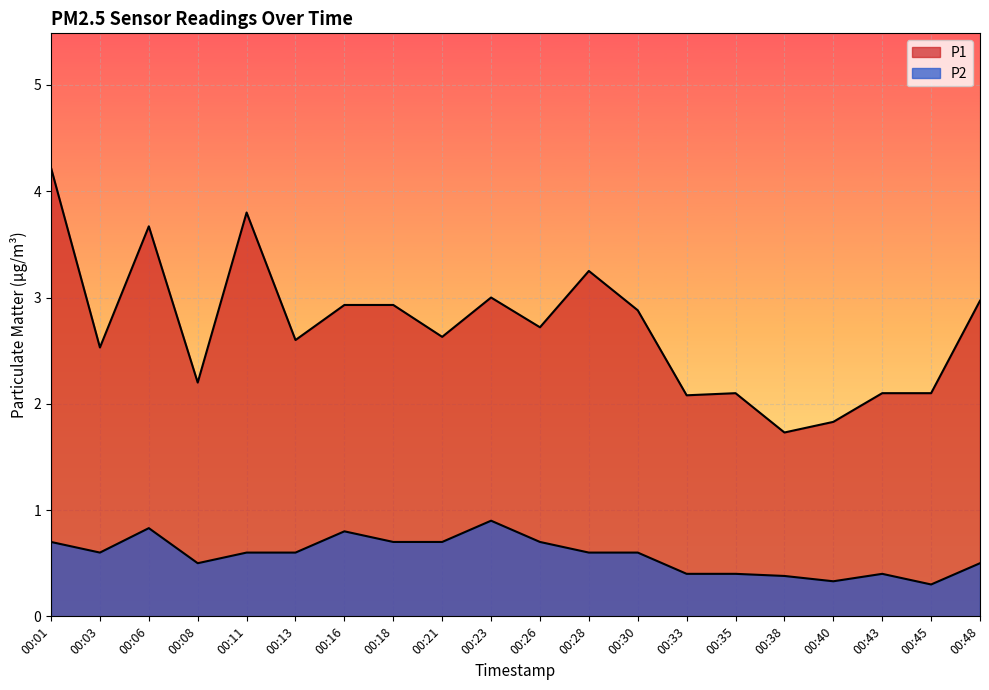

In P1, how many points are higher than both neighbors (excluding endpoints)?

5